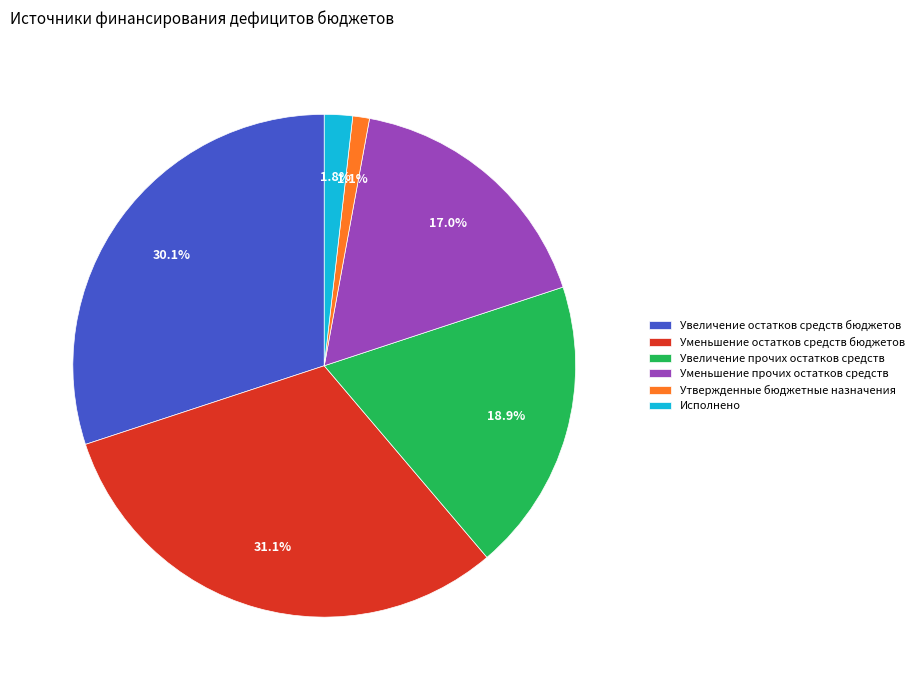

Between Уменьшение остатков средств бюджетов and Увеличение прочих остатков средств, which is larger?

Уменьшение остатков средств бюджетов